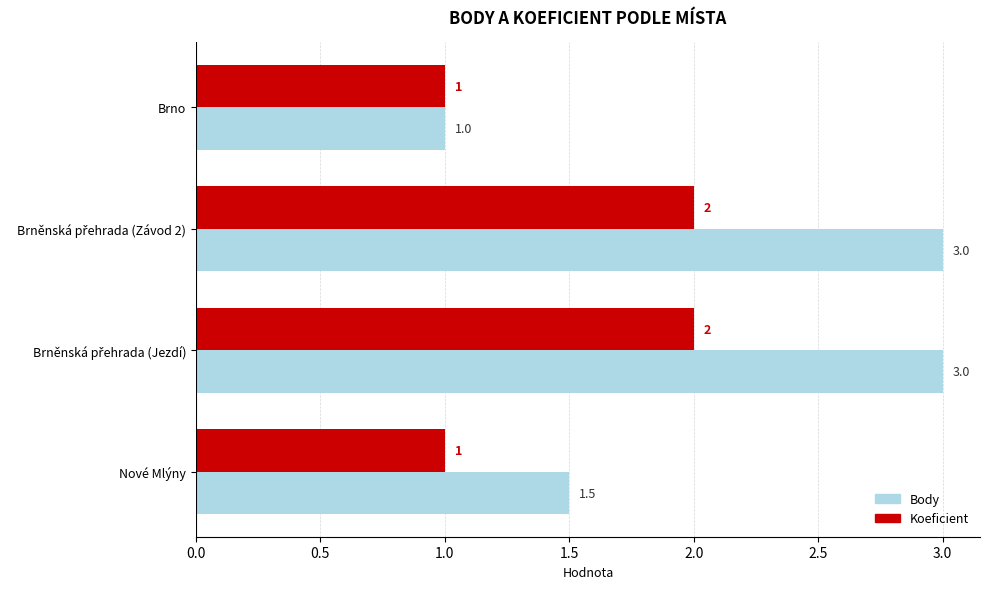

What are all the series names shown in the legend?

Body, Koeficient